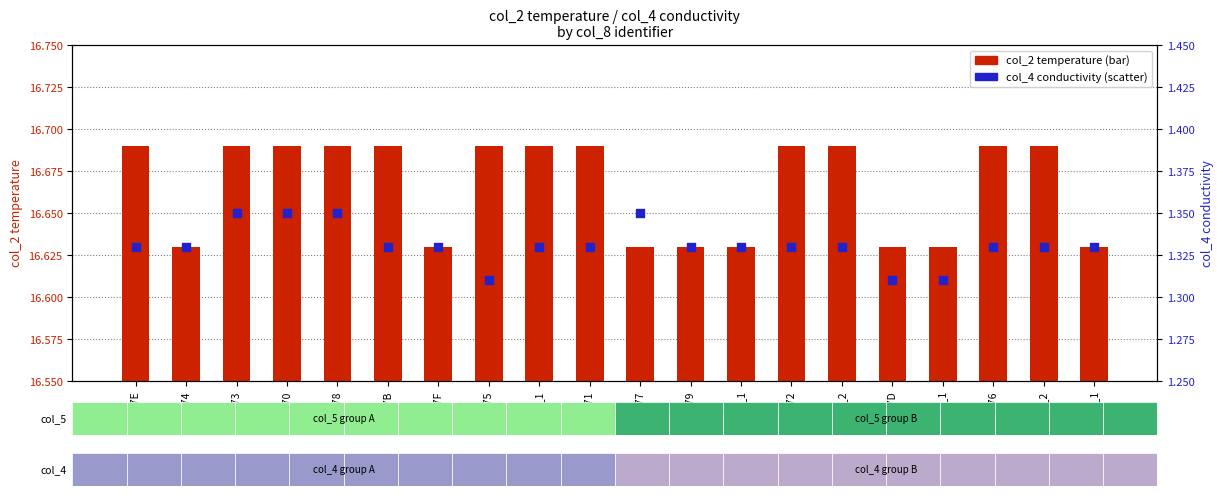

What is the total value across all series at *7E_1?

18.0